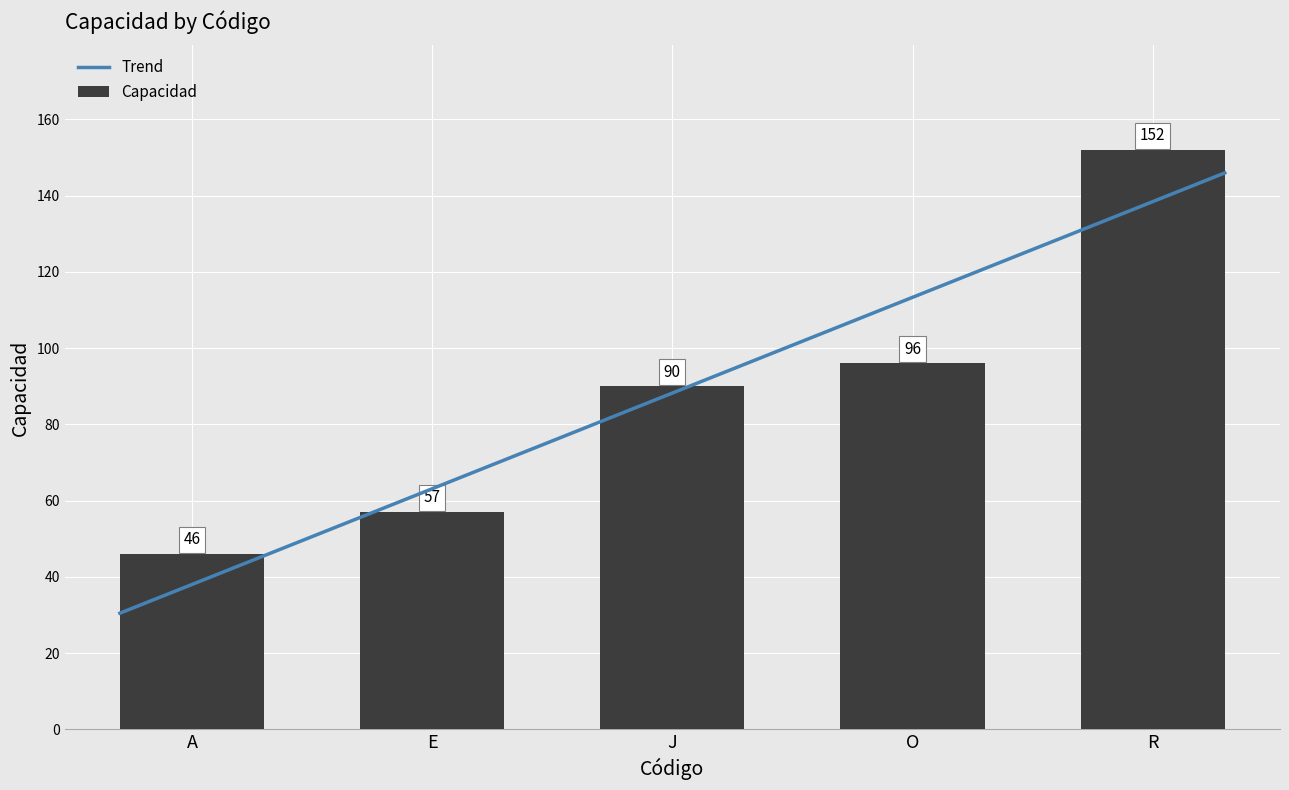

How many values are below 90?

2